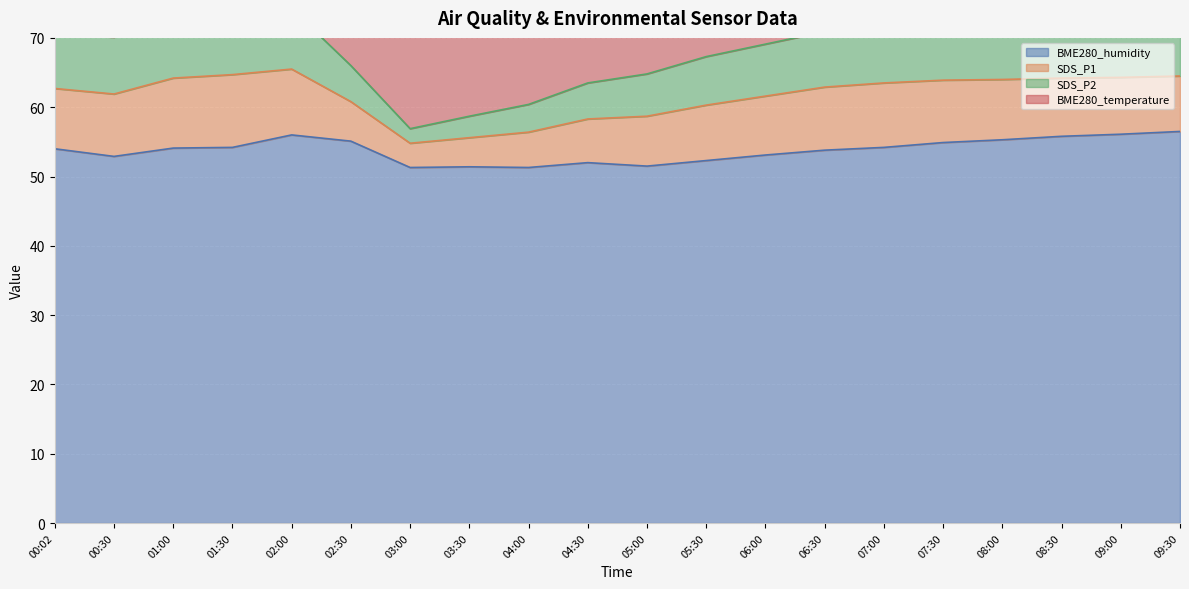

List the labels in order of BME280_temperature value, largest first.

09:30, 09:00, 08:30, 08:00, 07:30, 07:00, 00:30, 06:30, 00:02, 06:00, 01:00, 01:30, 05:30, 05:00, 04:30, 04:00, 02:00, 03:30, 03:00, 02:30